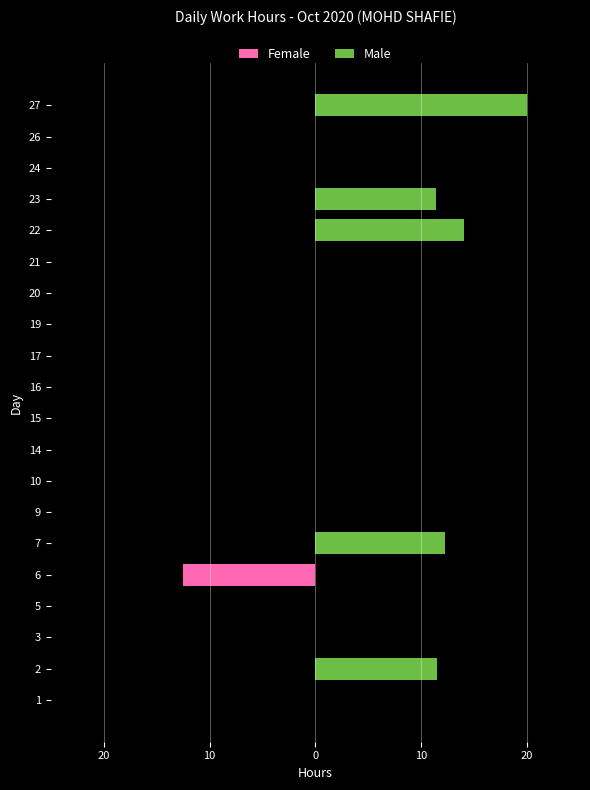

Which series has the largest range (max minus min)?

Male